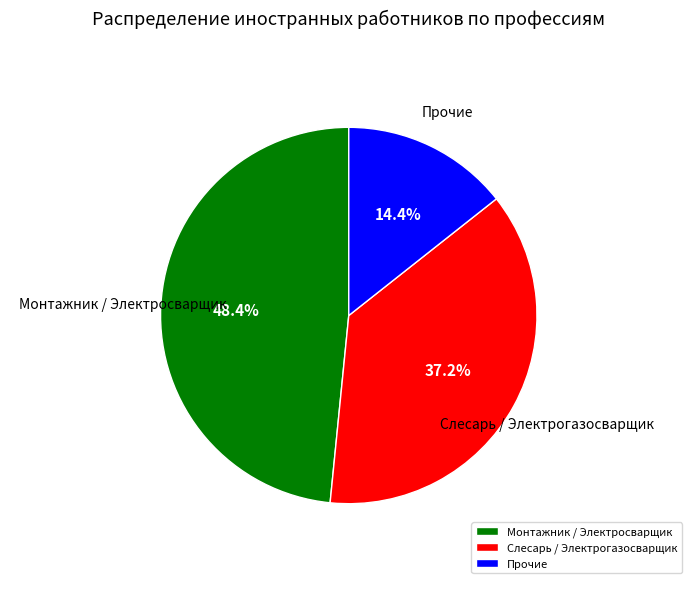

Which category has the smallest portion of the pie?

Прочие